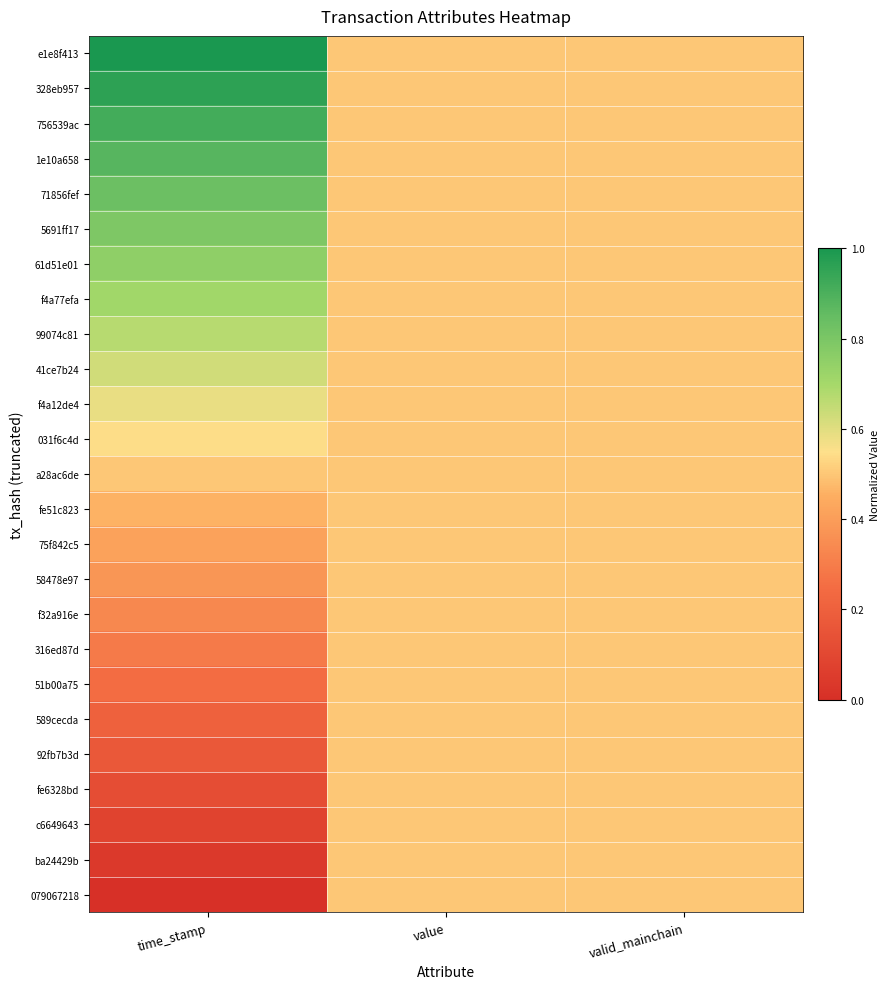

Reading left to right, list all the values displayed in this chart.

e1e8f413: time_stamp=1.0	value=0.5	valid_mainchain=0.5
328eb957: time_stamp=1.0	value=0.5	valid_mainchain=0.5
756539ac: time_stamp=0.9	value=0.5	valid_mainchain=0.5
1e10a658: time_stamp=0.9	value=0.5	valid_mainchain=0.5
71856fef: time_stamp=0.8	value=0.5	valid_mainchain=0.5
5691ff17: time_stamp=0.8	value=0.5	valid_mainchain=0.5
61d51e01: time_stamp=0.8	value=0.5	valid_mainchain=0.5
f4a77efa: time_stamp=0.7	value=0.5	valid_mainchain=0.5
99074c81: time_stamp=0.7	value=0.5	valid_mainchain=0.5
41ce7b24: time_stamp=0.6	value=0.5	valid_mainchain=0.5
f4a12de4: time_stamp=0.6	value=0.5	valid_mainchain=0.5
031f6c4d: time_stamp=0.5	value=0.5	valid_mainchain=0.5
a28ac6de: time_stamp=0.5	value=0.5	valid_mainchain=0.5
fe51c823: time_stamp=0.5	value=0.5	valid_mainchain=0.5
75f842c5: time_stamp=0.4	value=0.5	valid_mainchain=0.5
58478e97: time_stamp=0.4	value=0.5	valid_mainchain=0.5
f32a916e: time_stamp=0.3	value=0.5	valid_mainchain=0.5
316ed87d: time_stamp=0.3	value=0.5	valid_mainchain=0.5
51b00a75: time_stamp=0.2	value=0.5	valid_mainchain=0.5
589cecda: time_stamp=0.2	value=0.5	valid_mainchain=0.5
92fb7b3d: time_stamp=0.2	value=0.5	valid_mainchain=0.5
fe6328bd: time_stamp=0.1	value=0.5	valid_mainchain=0.5
c6649643: time_stamp=0.1	value=0.5	valid_mainchain=0.5
ba24429b: time_stamp=0.0	value=0.5	valid_mainchain=0.5
079067218: time_stamp=0.0	value=0.5	valid_mainchain=0.5